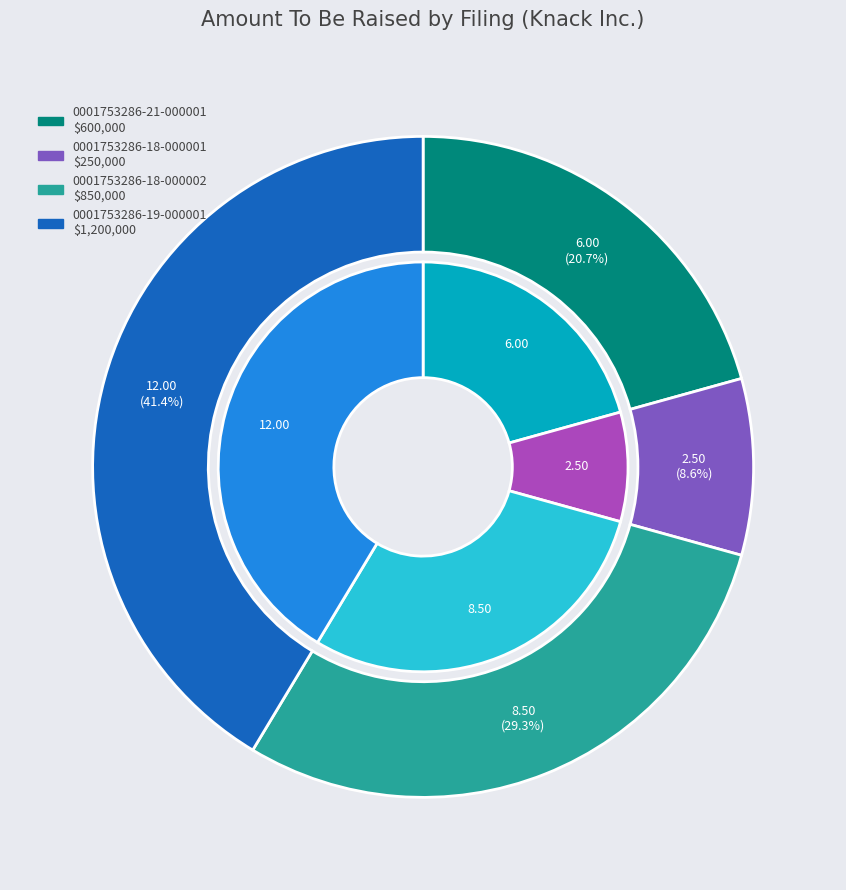

Is there any slice that represents more than half of the pie?

No